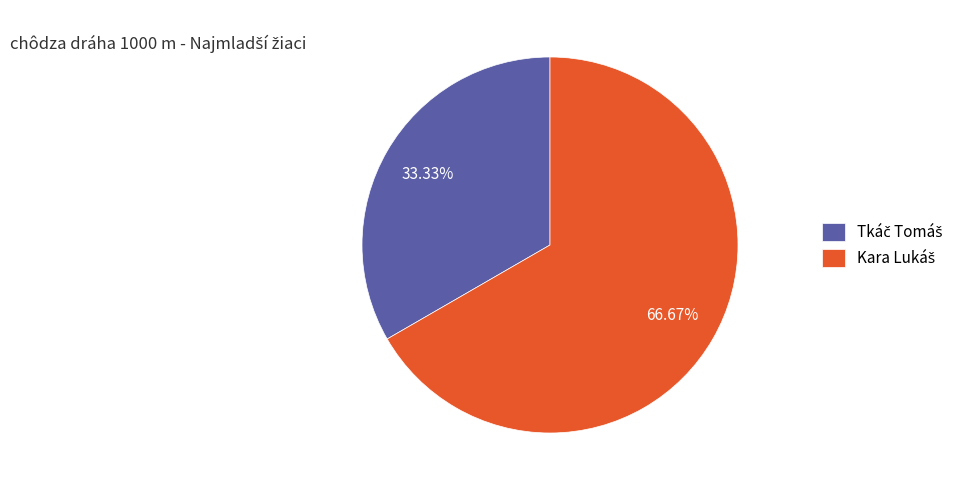

To the nearest percent, what percentage of the pie is Tkáč Tomáš?

33%